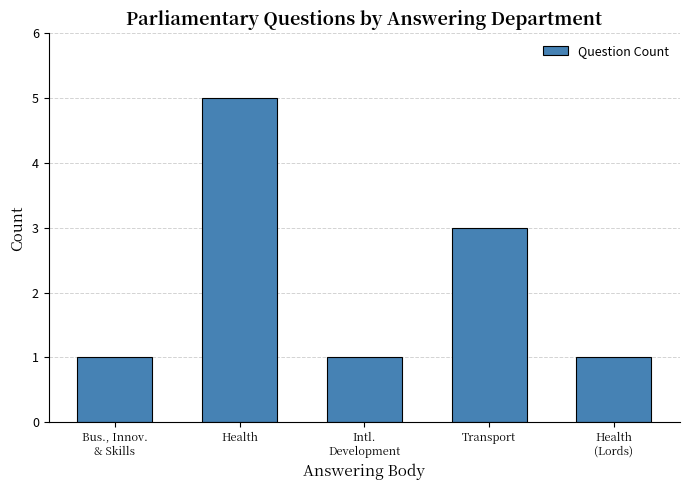

What is the maximum value shown in the chart?

5